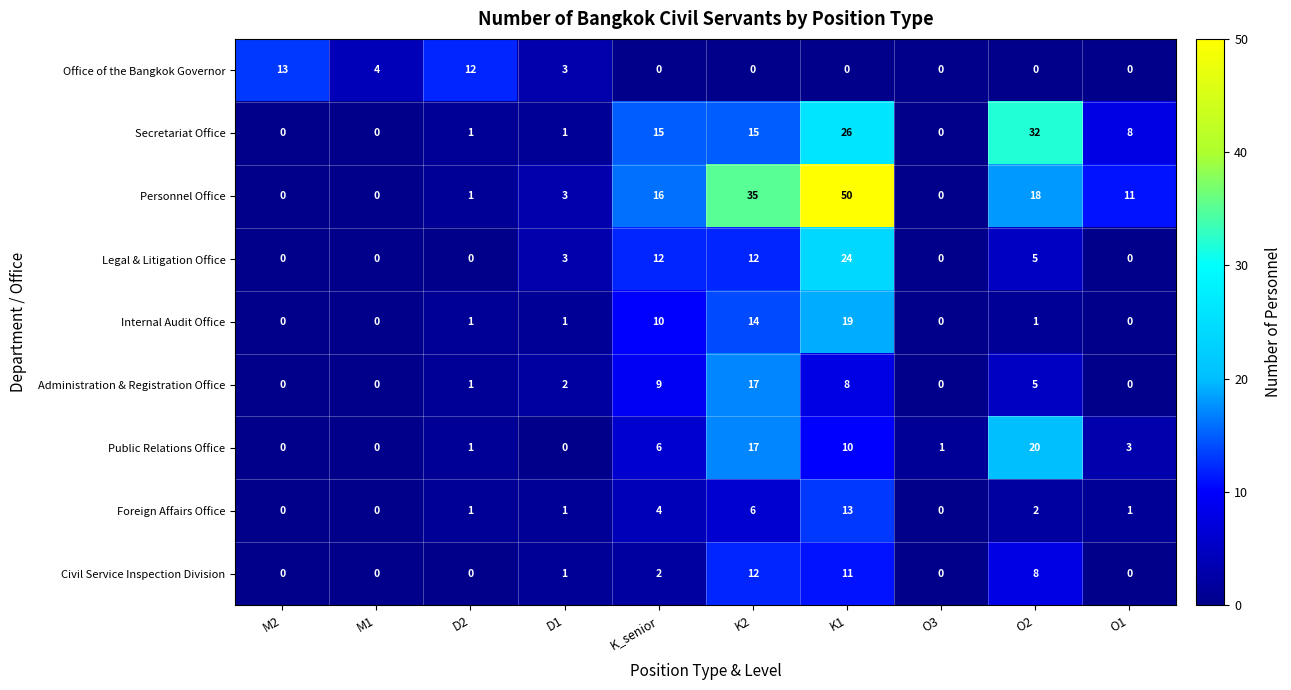

At how many categories does at least one series exceed 21?

3